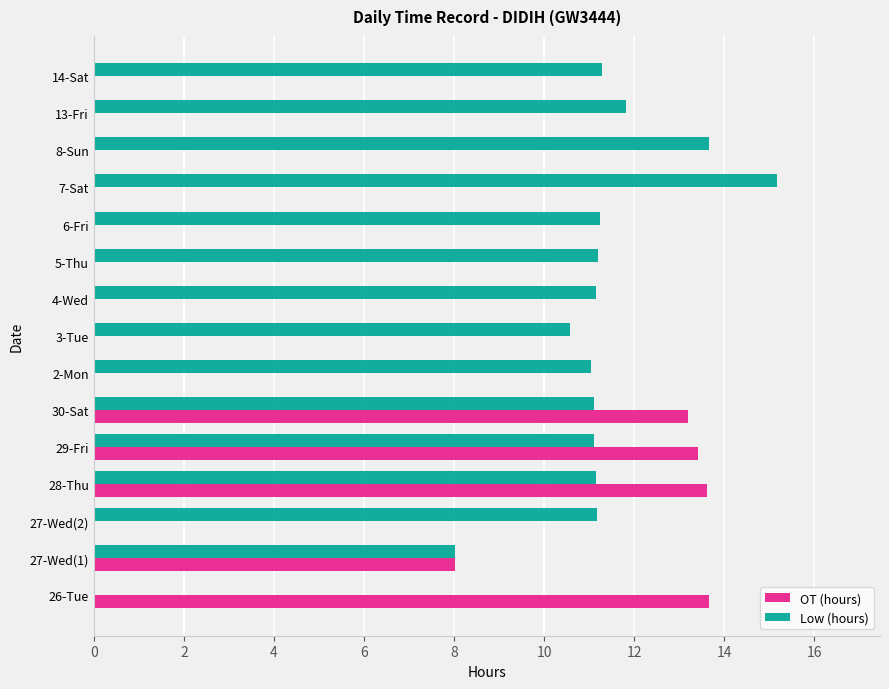

What is the maximum value shown in the chart?

15.2